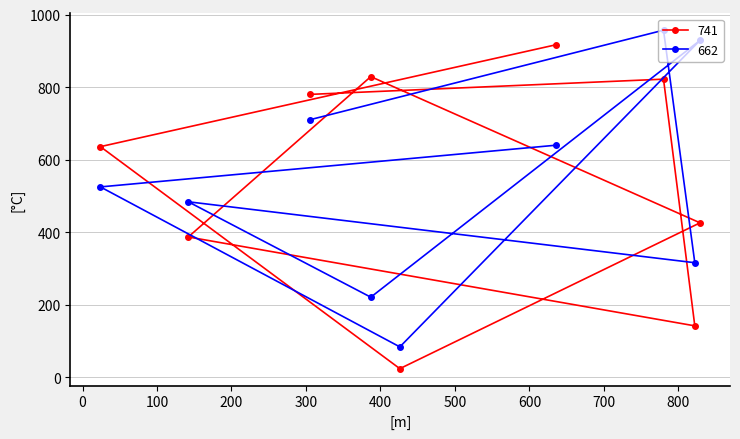

How many categories are shown in the chart?

9